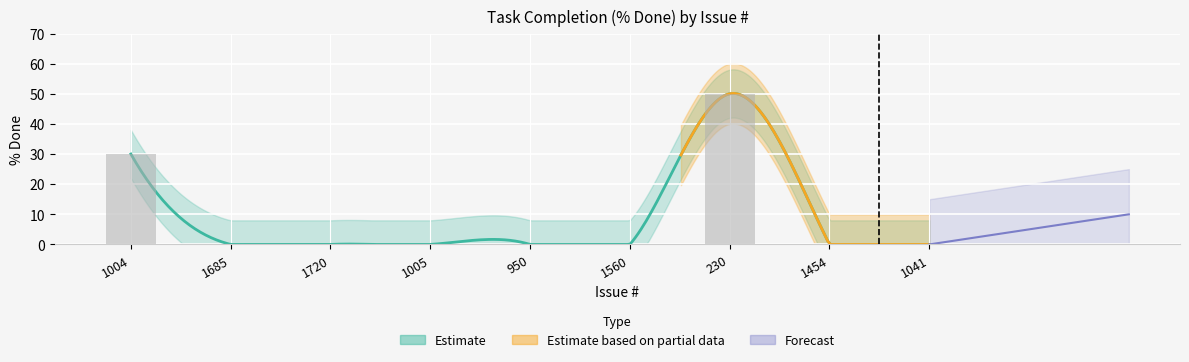

At which category does the chart reach its peak across all series?

230